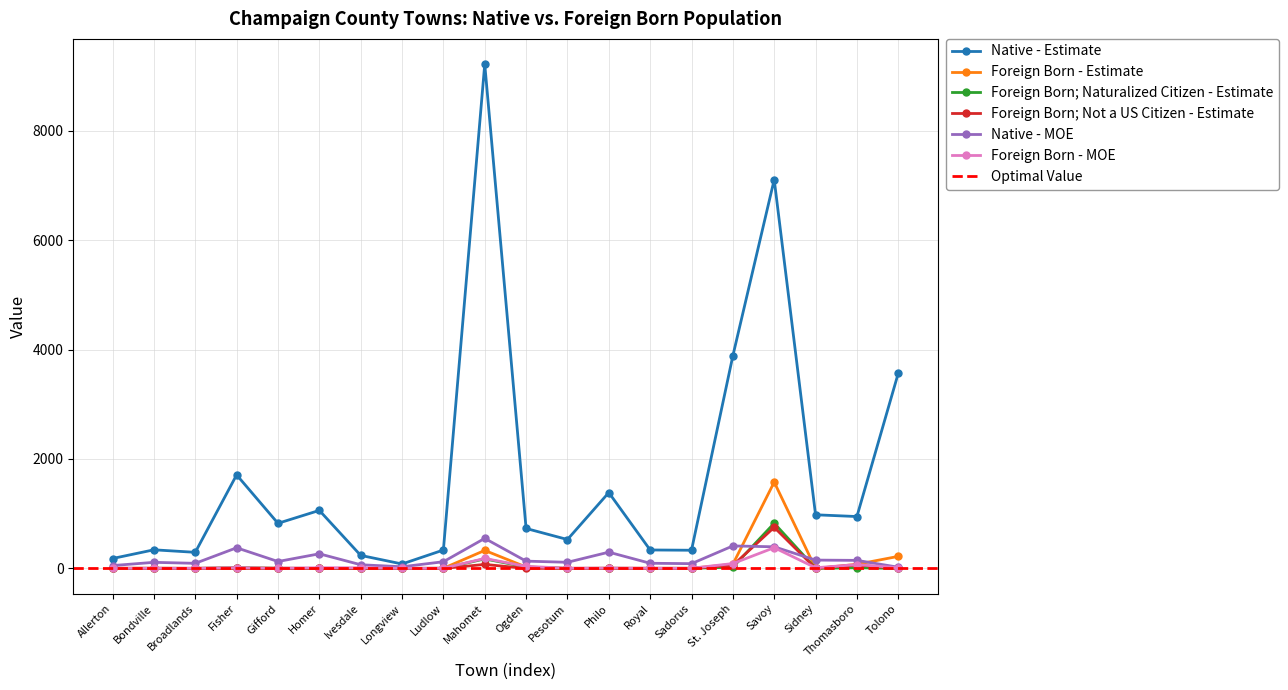

Which label corresponds to the largest value in the chart?

Mahomet